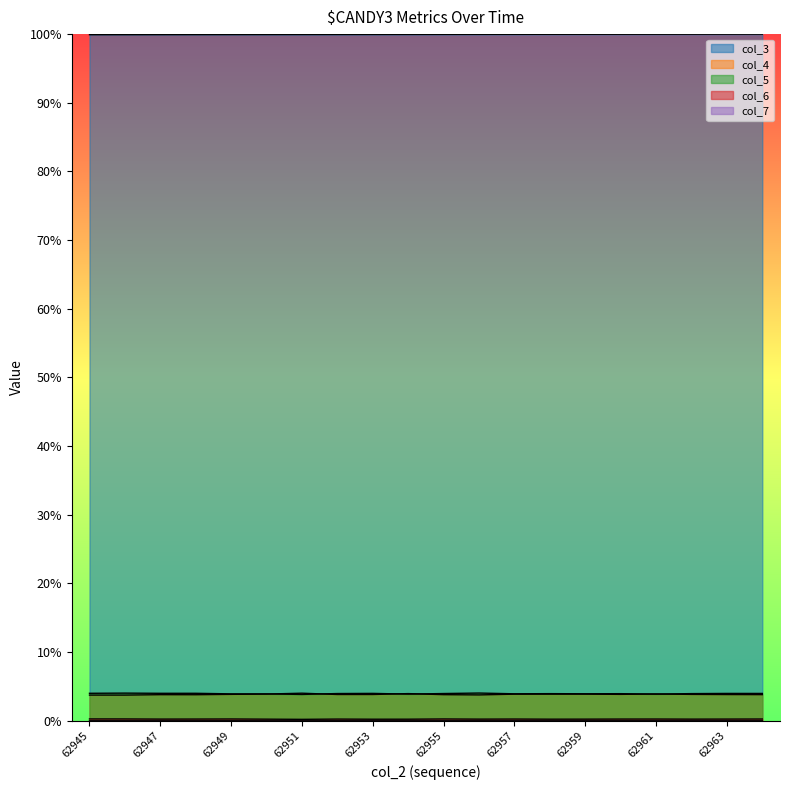

Reading left to right, what are all the values shown in this chart?

col_3: 62945=1.0	62946=1.0	62947=1.0	62948=1.0	62949=1.0	62950=1.0	62951=1.0	62952=1.0	62953=1.0	62954=1.0	62955=1.0	62956=1.0	62957=1.0	62958=1.0	62959=1.0	62960=1.0	62961=1.0	62962=1.0	62963=1.0	62964=1.0
col_4: 62945=0.0	62946=0.0	62947=0.0	62948=0.0	62949=0.0	62950=0.0	62951=0.0	62952=0.0	62953=0.0	62954=0.0	62955=0.0	62956=0.0	62957=0.0	62958=0.0	62959=0.0	62960=0.0	62961=0.0	62962=0.0	62963=0.0	62964=0.0
col_5: 62945=0.0	62946=0.0	62947=0.0	62948=0.0	62949=0.0	62950=0.0	62951=0.0	62952=0.0	62953=0.0	62954=0.0	62955=0.0	62956=0.0	62957=0.0	62958=0.0	62959=0.0	62960=0.0	62961=0.0	62962=0.0	62963=0.0	62964=0.0
col_6: 62945=0.0	62946=0.0	62947=0.0	62948=0.0	62949=0.0	62950=0.0	62951=0.0	62952=0.0	62953=0.0	62954=0.0	62955=0.0	62956=0.0	62957=0.0	62958=0.0	62959=0.0	62960=0.0	62961=0.0	62962=0.0	62963=0.0	62964=0.0
col_7: 62945=0.0	62946=0.0	62947=0.0	62948=0.0	62949=0.0	62950=0.0	62951=0.0	62952=0.0	62953=0.0	62954=0.0	62955=0.0	62956=0.0	62957=0.0	62958=0.0	62959=0.0	62960=0.0	62961=0.0	62962=0.0	62963=0.0	62964=0.0